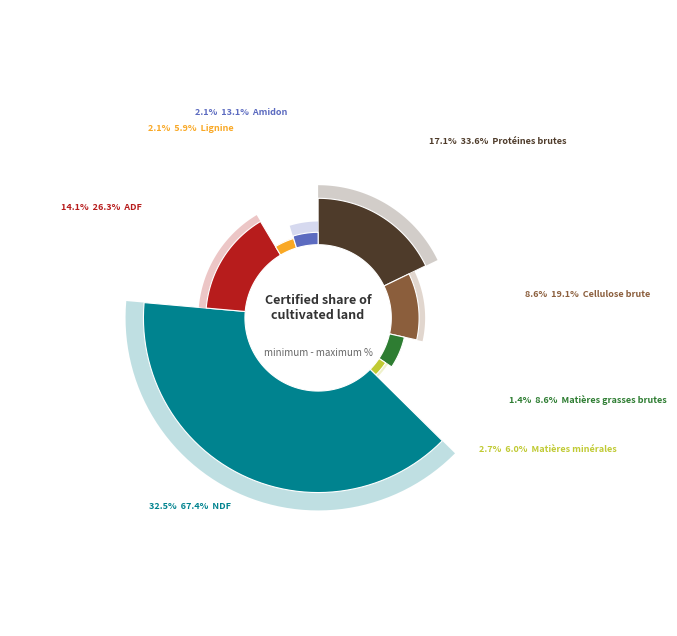

What percentage is NOT represented by Cellulose brute?

89.3%